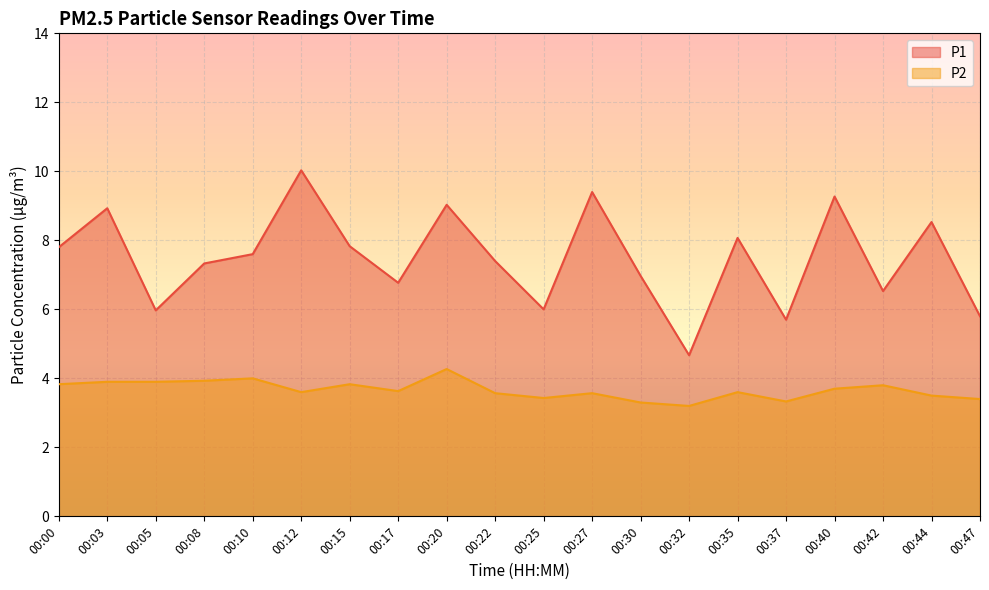

True or false: P1 and P2 intersect in this chart.

False